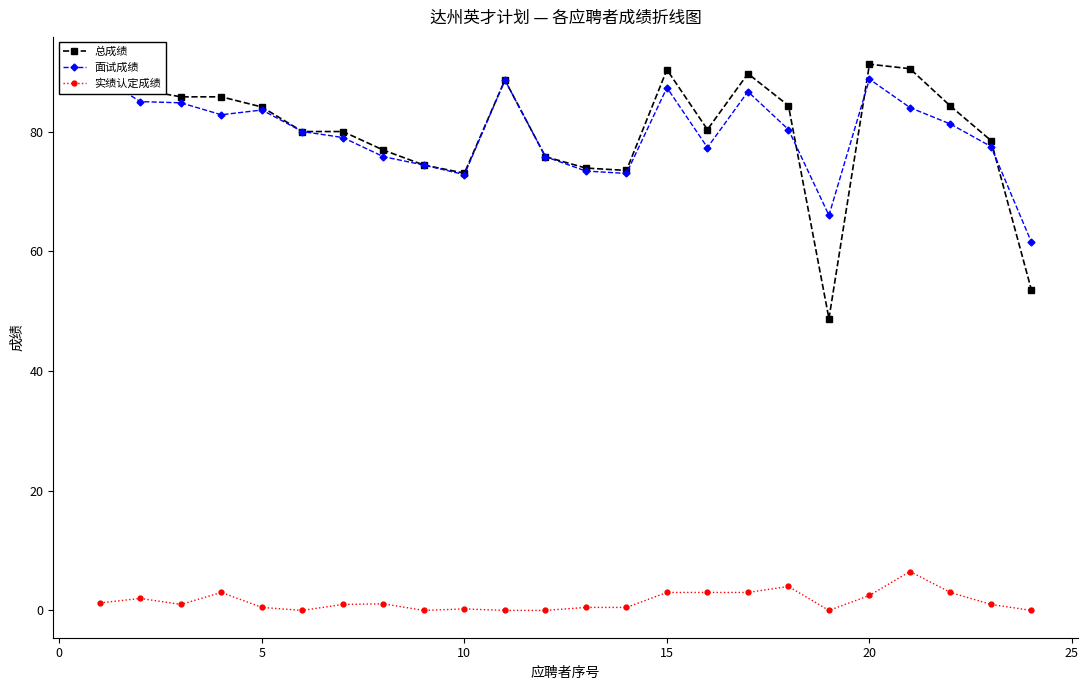

True or false: 实绩认定成绩 has more than 1 points higher than both neighbors.

True